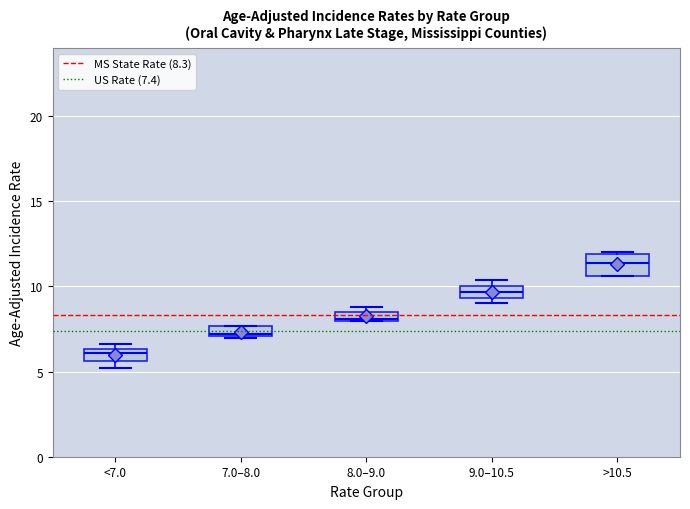

Where is the upper edge of the box for >10.5 on the y-axis? The values are not printed on the chart, so give them approximately, as read against the axis.

12.0